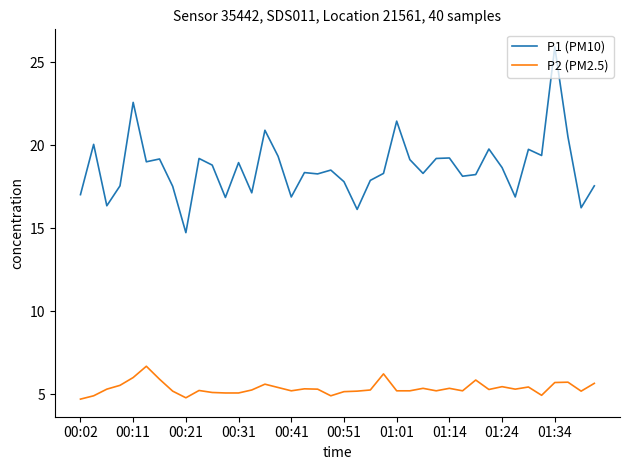

In P1 (PM10), how many points are higher than both neighbors (excluding endpoints)?

13